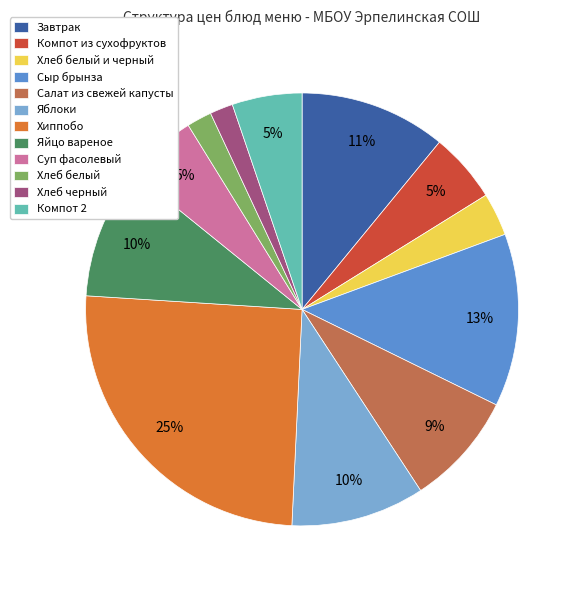

Combined, do Яйцо вареное and Салат из свежей капусты account for over 50%?

No